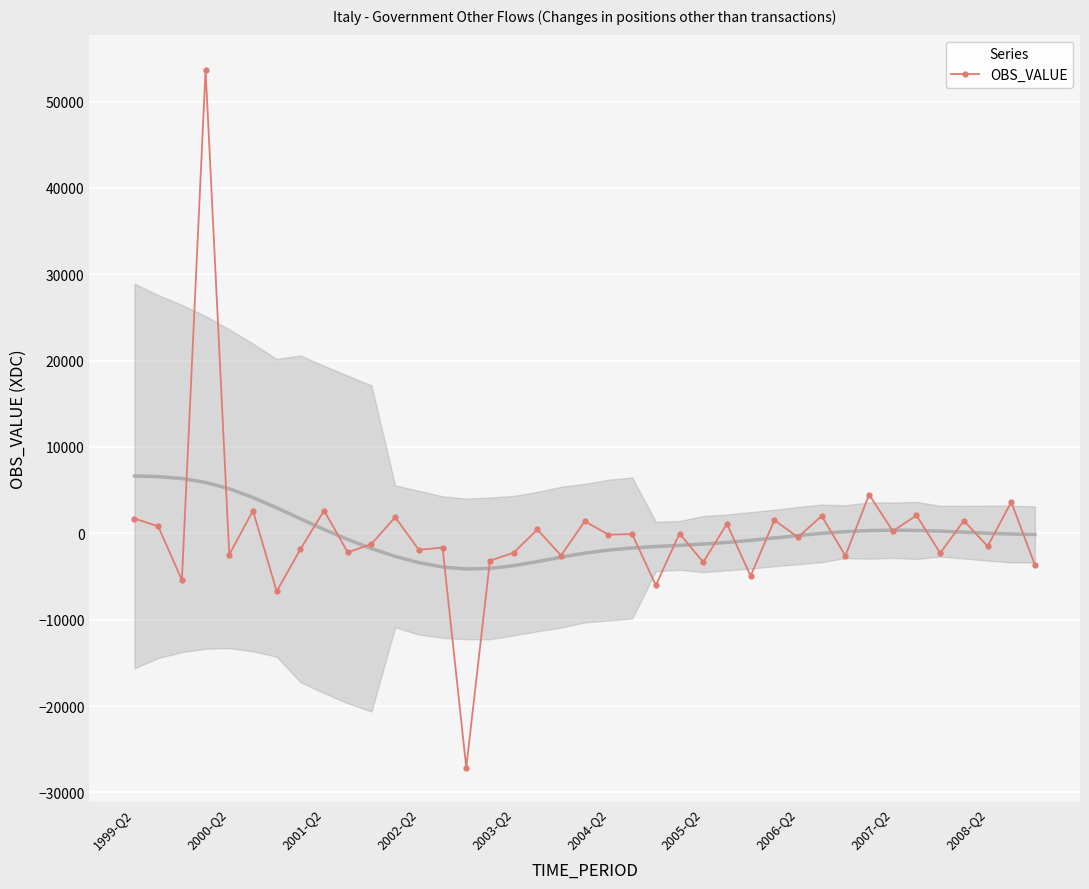

How many values are below -448?

20